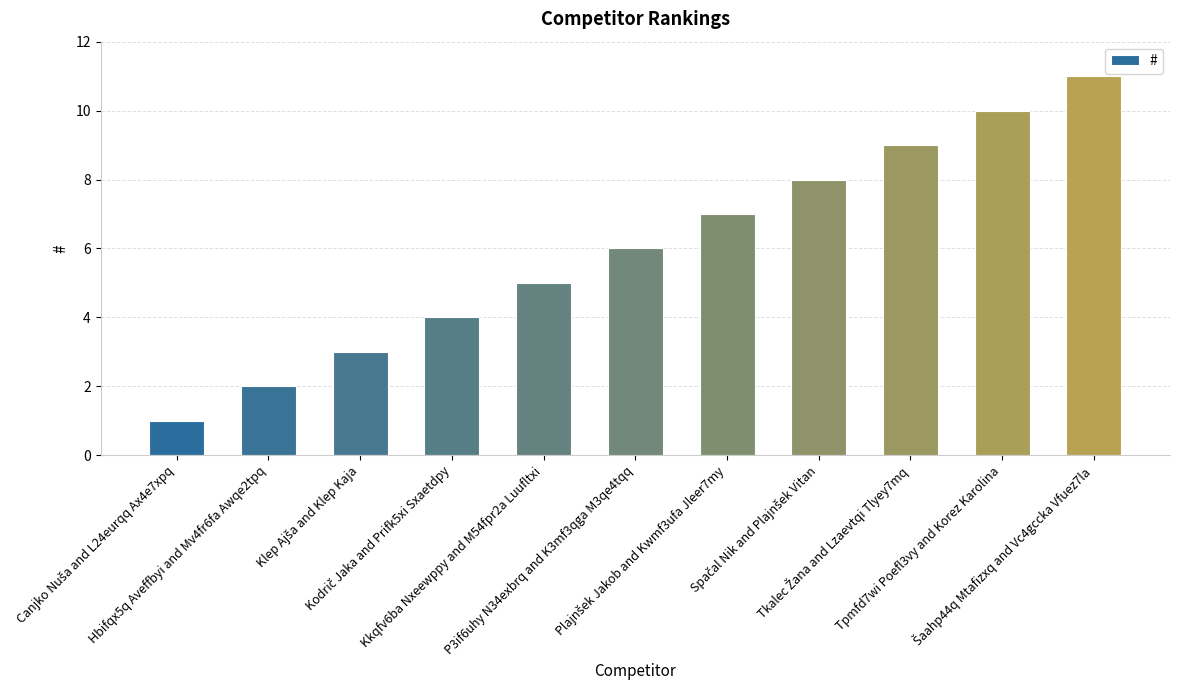

Reading right to left, transcribe all the data shown in this chart.

11	10	9	8	7	6	5	4	3	2	1